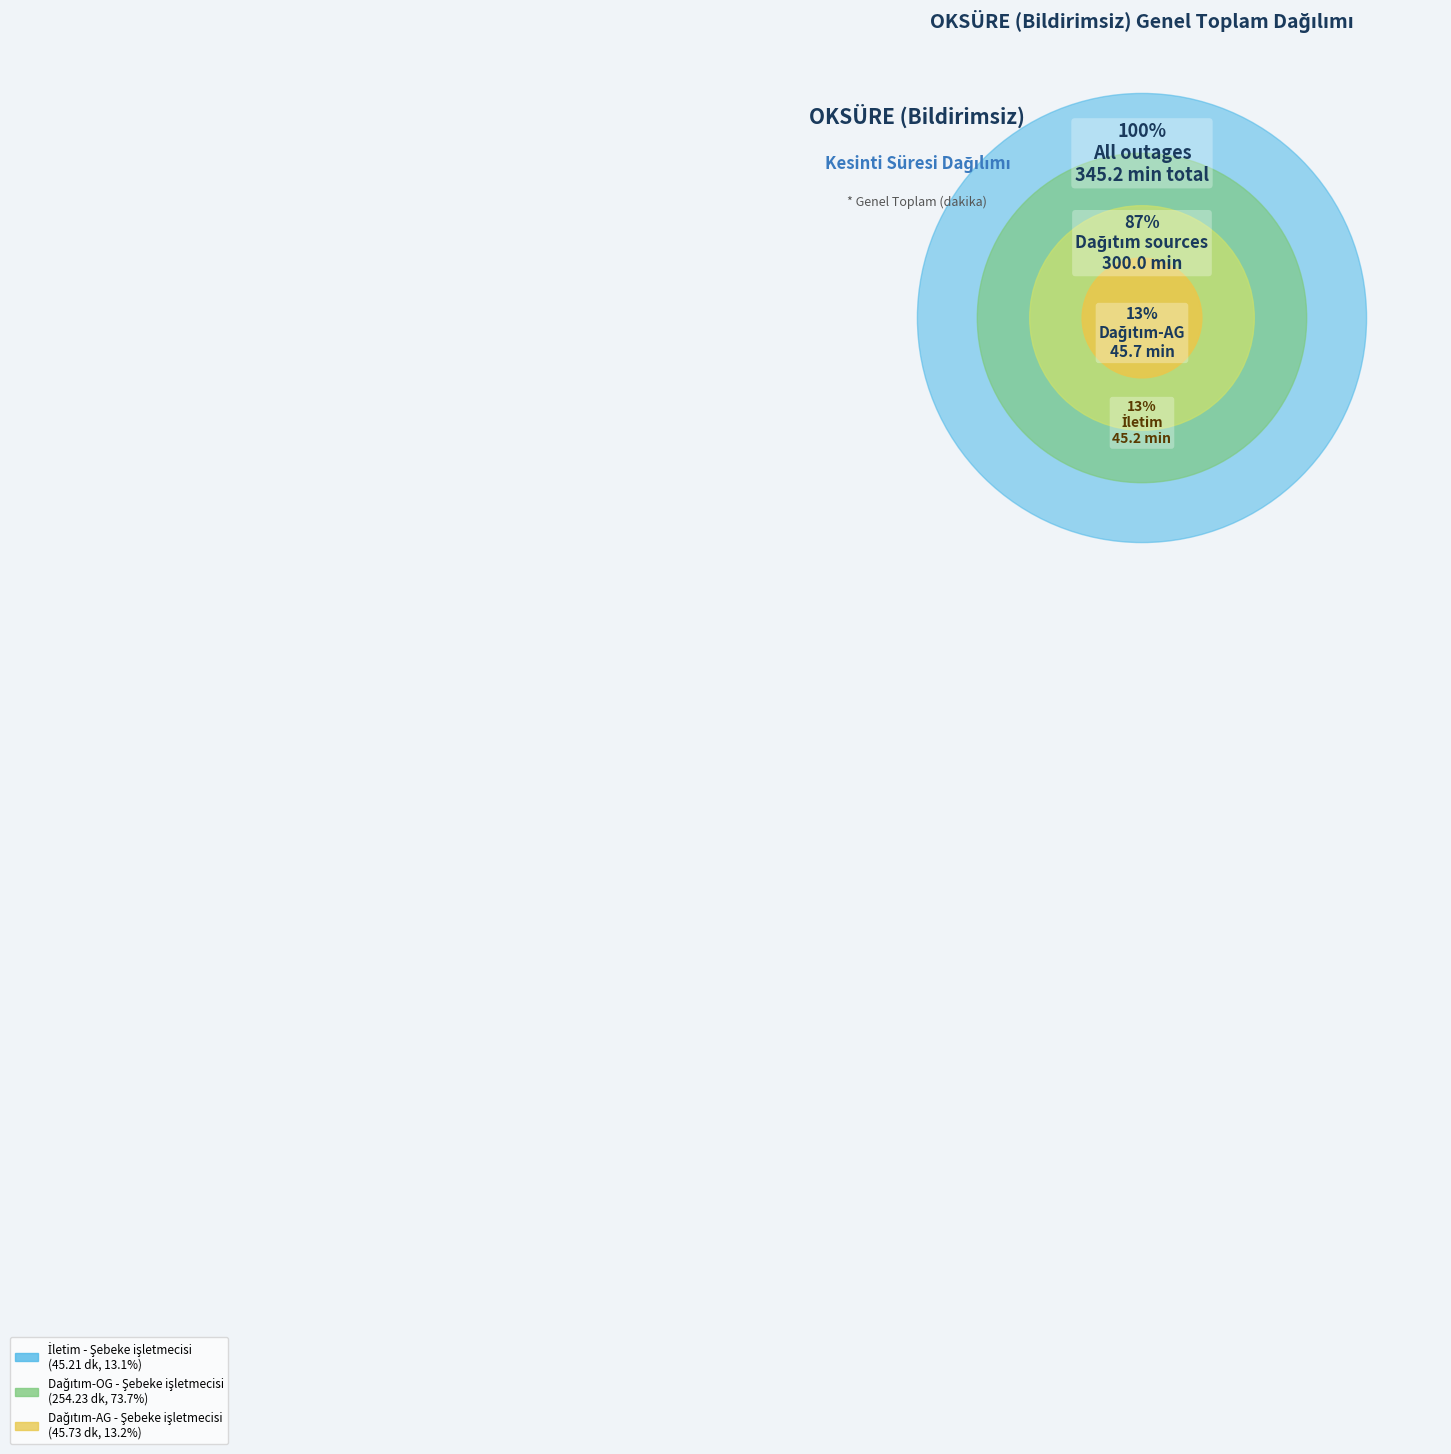

To the nearest percent, what is the combined percentage of Dağıtım-AG - Şebeke işletmecisi and İletim - Şebeke işletmecisi?

26%